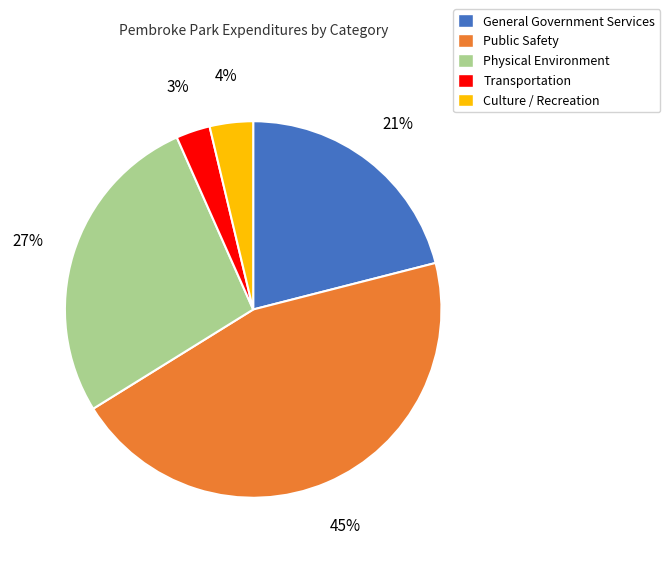

How many slices are in this pie chart?

5